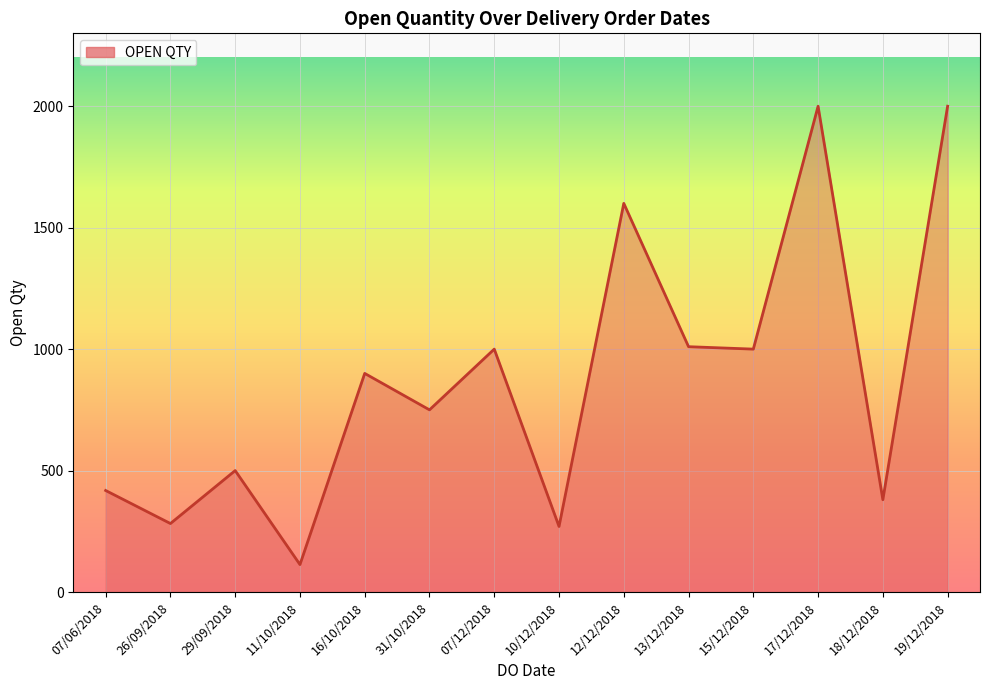

Between 07/12/2018 and 31/10/2018, which is larger?

07/12/2018